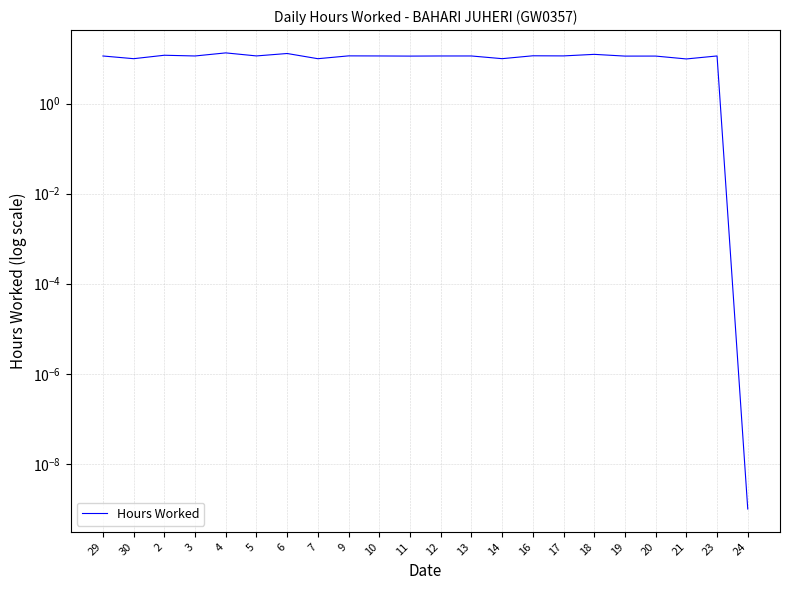

Is it true that the value at 29 is 11.3?

True